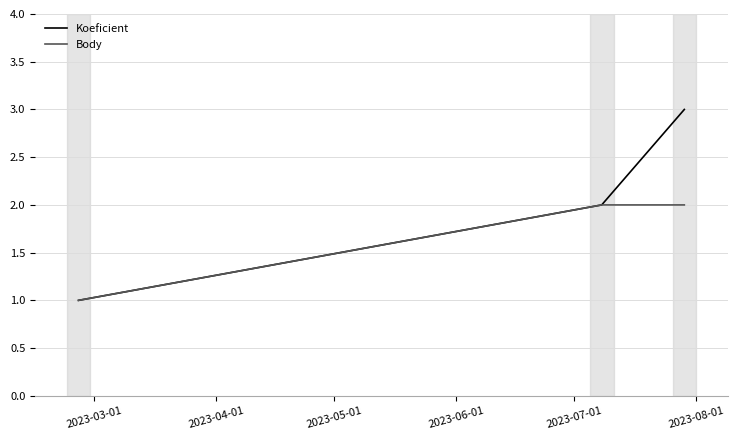

Which series has the largest total across all categories?

Koeficient